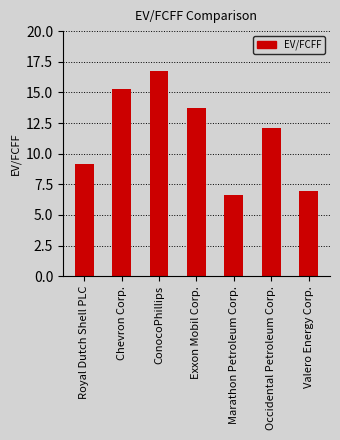

Reading left to right, transcribe all the data shown in this chart.

Royal Dutch Shell PLC=9.1	Chevron Corp.=15.3	ConocoPhillips=16.7	Exxon Mobil Corp.=13.7	Marathon Petroleum Corp.=6.6	Occidental Petroleum Corp.=12.1	Valero Energy Corp.=6.9